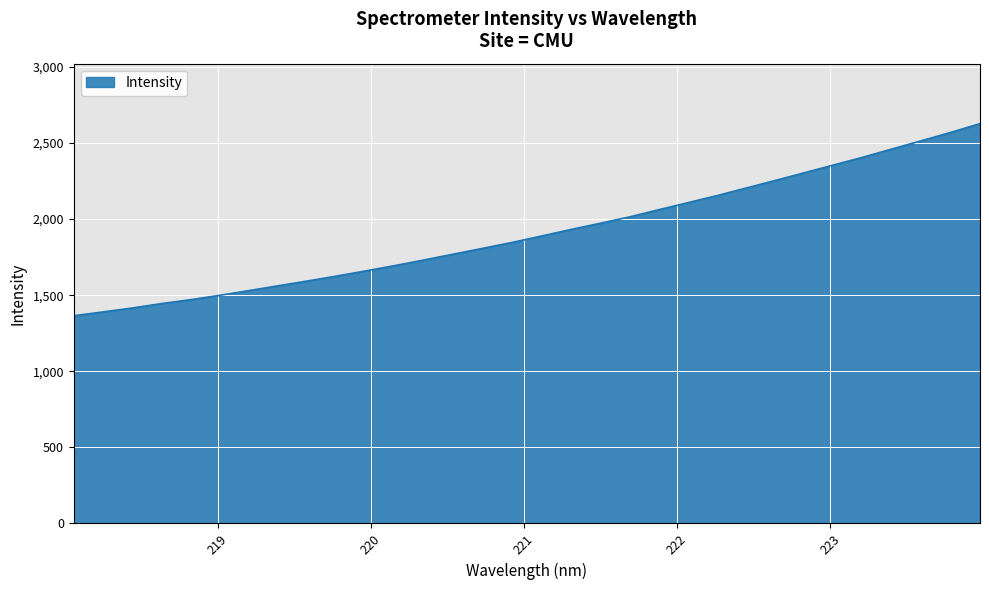

What is the greatest value displayed?

2626.8